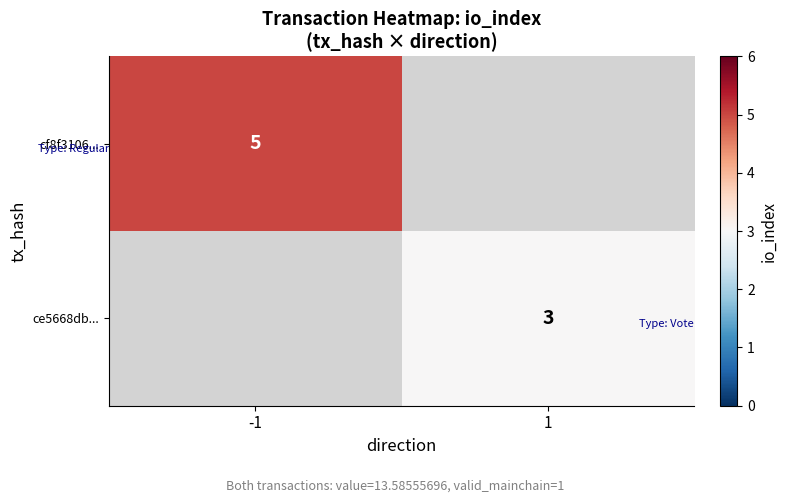

At how many categories does at least one series exceed 3?

1